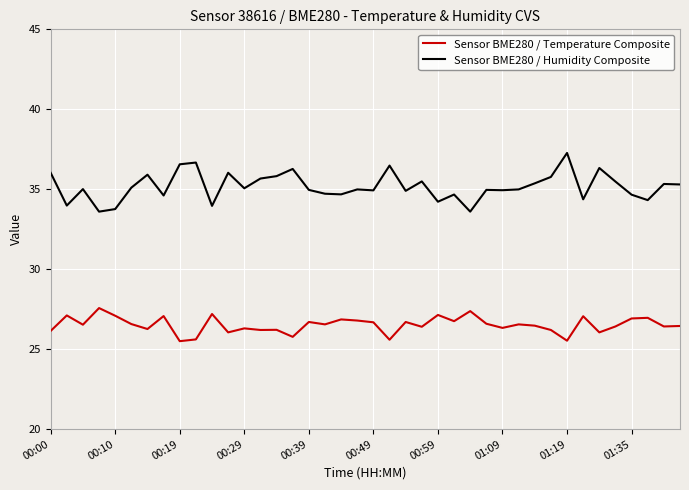

True or false: Sensor BME280 / Humidity Composite and Sensor BME280 / Temperature Composite cross at least once.

False